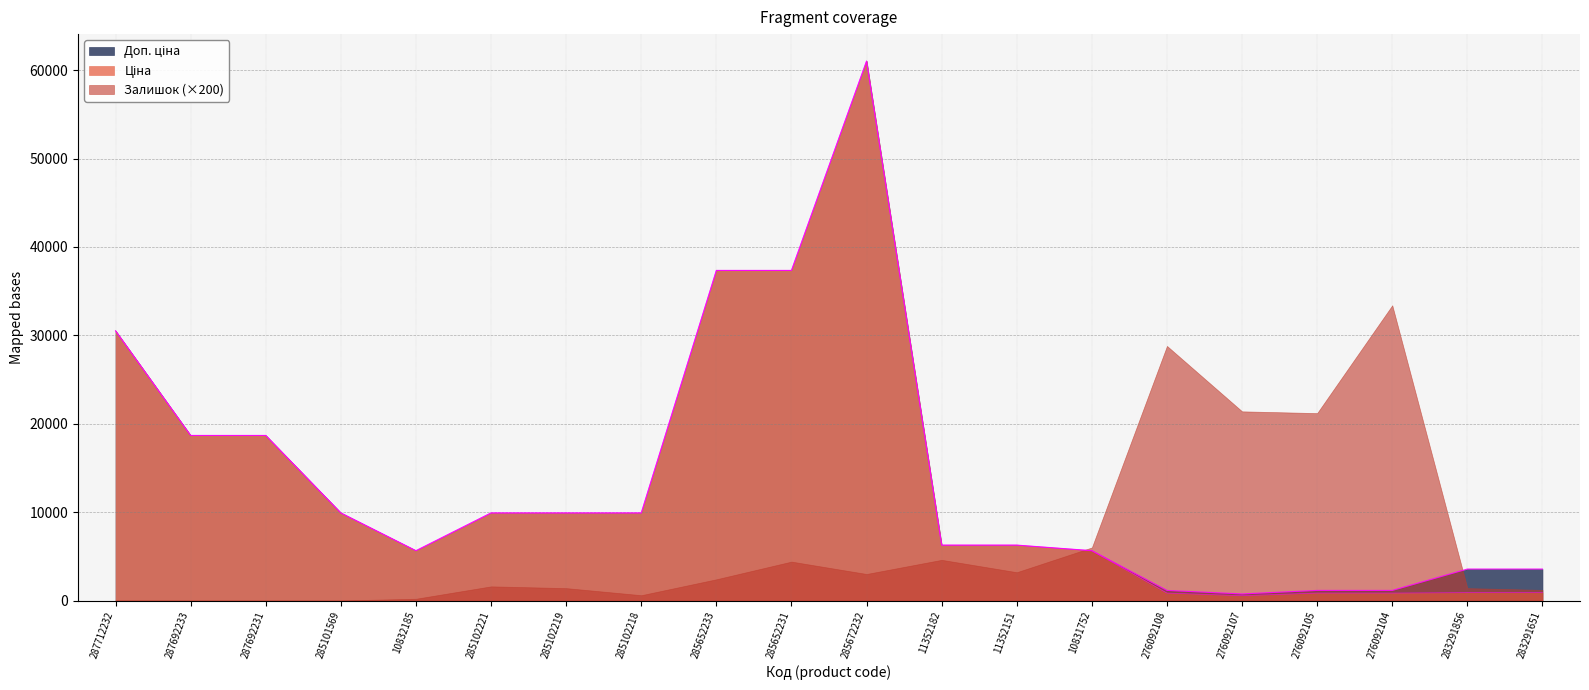

Is the value of Доп. ціна at 11352151 greater than the value of Ціна at 11352151?

No